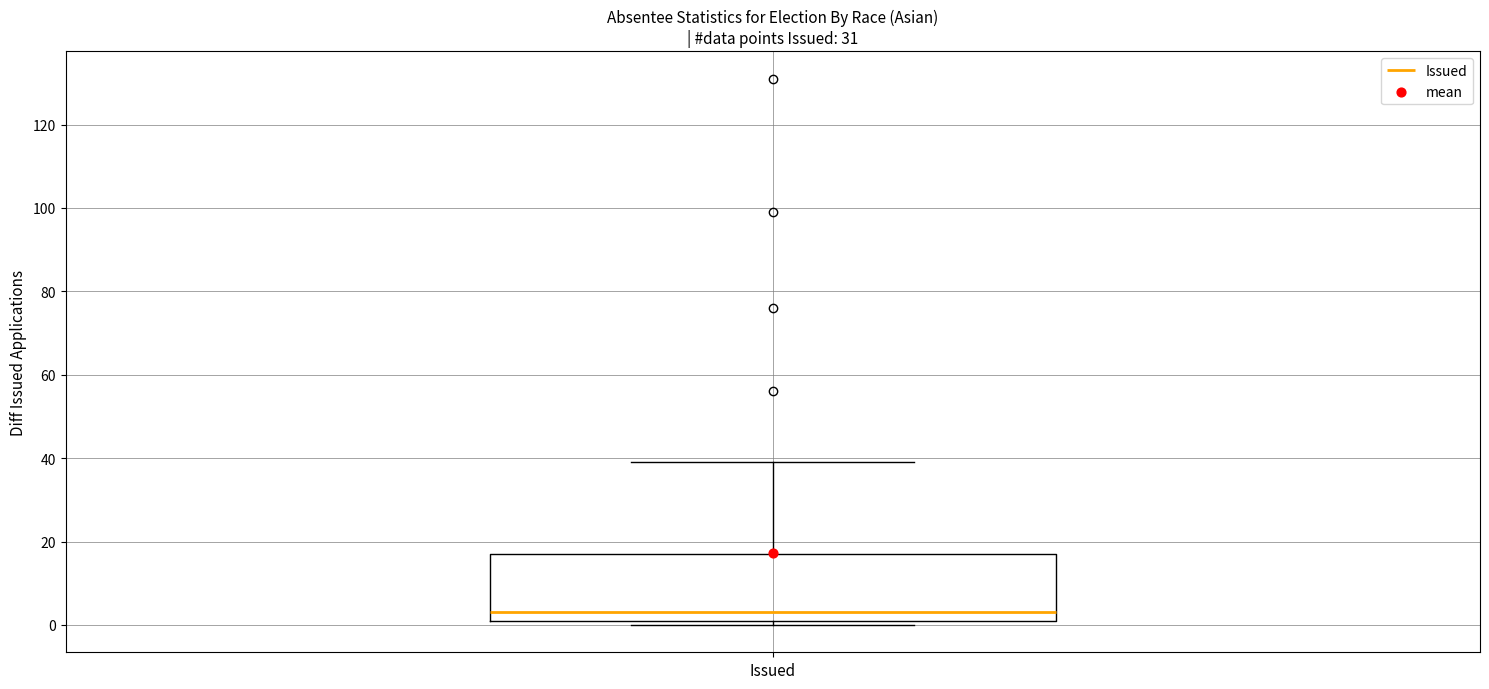

Read this box plot against the y-axis: the position of the median line, the range covered by the box, and the ends of both whiskers. The values are not printed on the chart, so give them approximately, as read against the axis.

median 4, box 2 to 18, whiskers 0 to 40